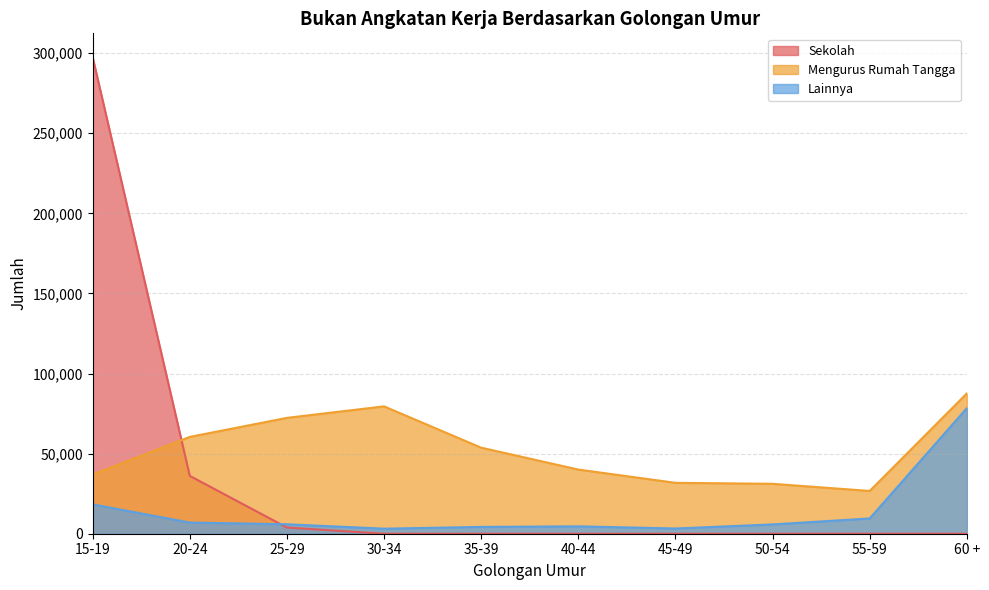

How many intersections are there between Sekolah and Lainnya?

1